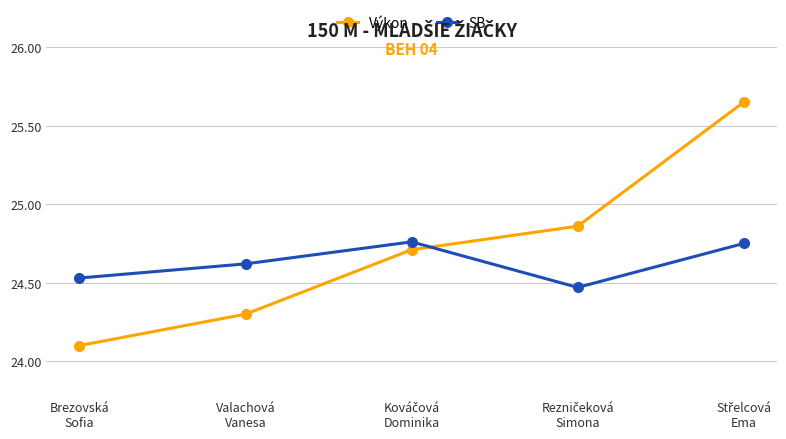

What is the smallest value displayed?

24.1